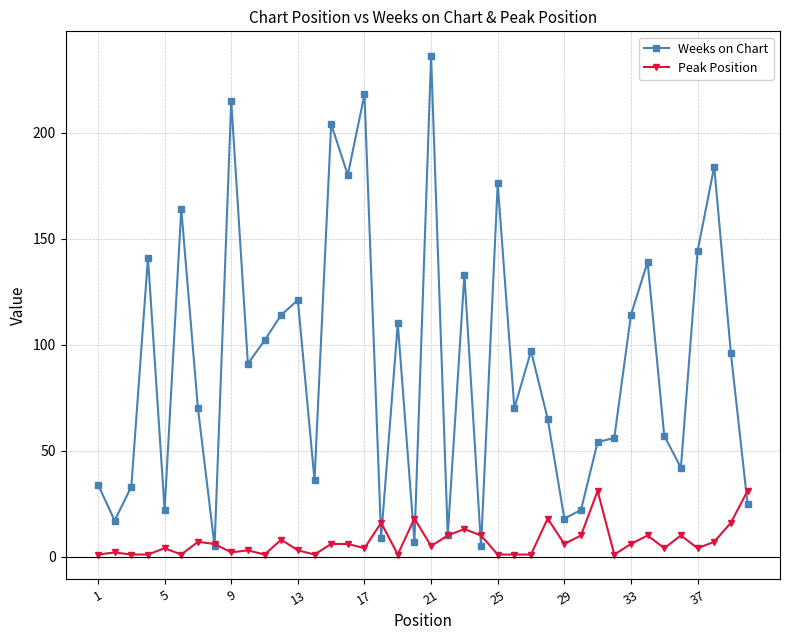

At how many categories does at least one series exceed 222?

1